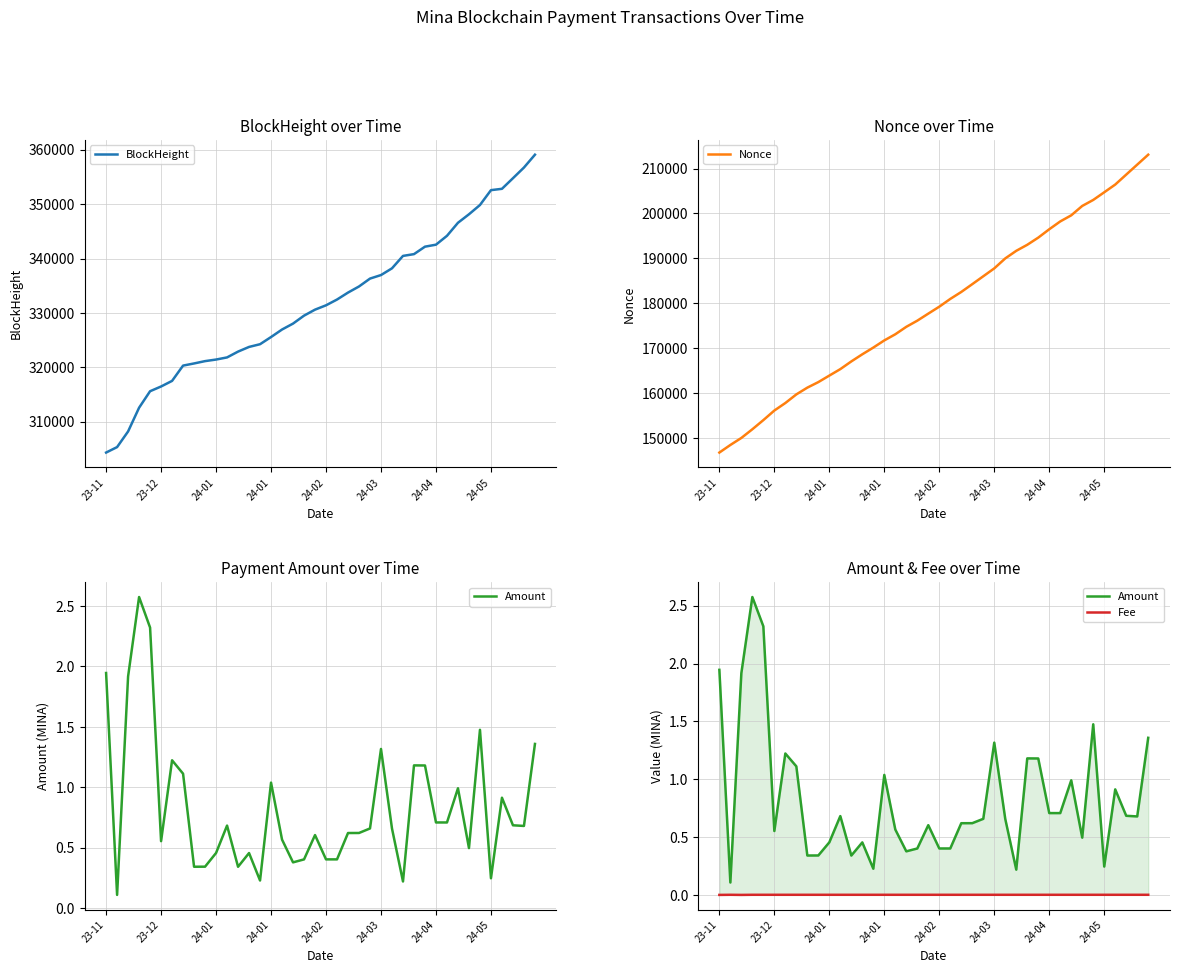

Reading left to right, transcribe all the data shown in this chart.

BlockHeight: 304347.0	305352.0	308226.0	312585.0	315616.0	316487.0	317515.0	320324.0	320719.0	321147.0	321436.0	321827.0	322896.0	323754.0	324254.0	325571.0	326953.0	328042.0	329502.0	330604.0	331401.0	332461.0	333739.0	334862.0	336310.0	336959.0	338197.0	340478.0	340804.0	342175.0	342540.0	344169.0	346565.0	348126.0	349830.0	352559.0	352804.0	354750.0	356712.0	359073.0
Nonce: 146754.0	148443.0	150009.0	151940.0	153976.0	156110.0	157783.0	159704.0	161209.0	162441.0	163892.0	165334.0	167047.0	168634.0	170128.0	171725.0	173090.0	174751.0	176120.0	177689.0	179236.0	180962.0	182514.0	184251.0	186007.0	187762.0	189983.0	191673.0	193016.0	194610.0	196472.0	198218.0	199576.0	201666.0	203003.0	204707.0	206426.0	208646.0	210864.0	213079.0
Amount: 1.9	0.1	1.9	2.6	2.3	0.6	1.2	1.1	0.3	0.3	0.5	0.7	0.3	0.5	0.2	1.0	0.6	0.4	0.4	0.6	0.4	0.4	0.6	0.6	0.7	1.3	0.7	0.2	1.2	1.2	0.7	0.7	1.0	0.5	1.5	0.2	0.9	0.7	0.7	1.4
Fee: 0.0	0.0	0.0	0.0	0.0	0.0	0.0	0.0	0.0	0.0	0.0	0.0	0.0	0.0	0.0	0.0	0.0	0.0	0.0	0.0	0.0	0.0	0.0	0.0	0.0	0.0	0.0	0.0	0.0	0.0	0.0	0.0	0.0	0.0	0.0	0.0	0.0	0.0	0.0	0.0